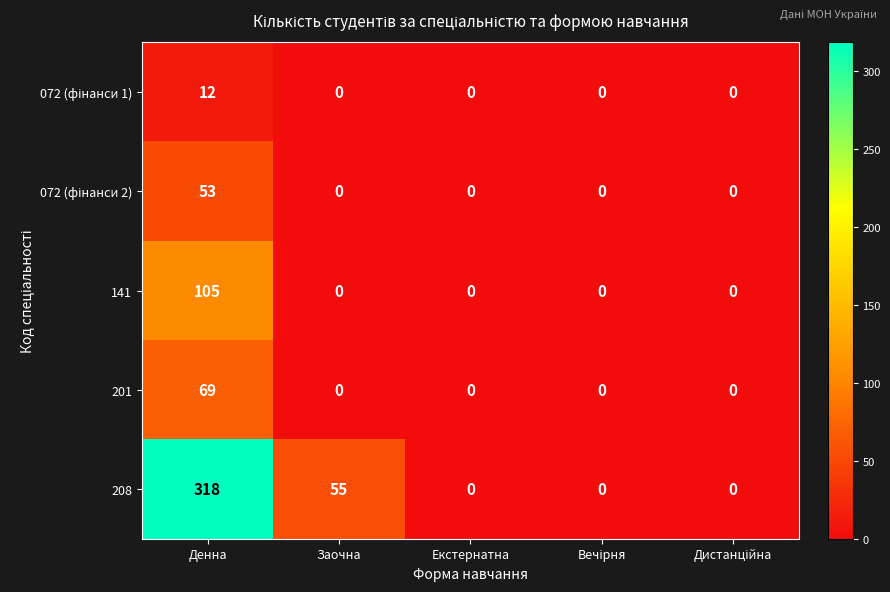

The 141 series shows 0 at Заочна. True or false?

True